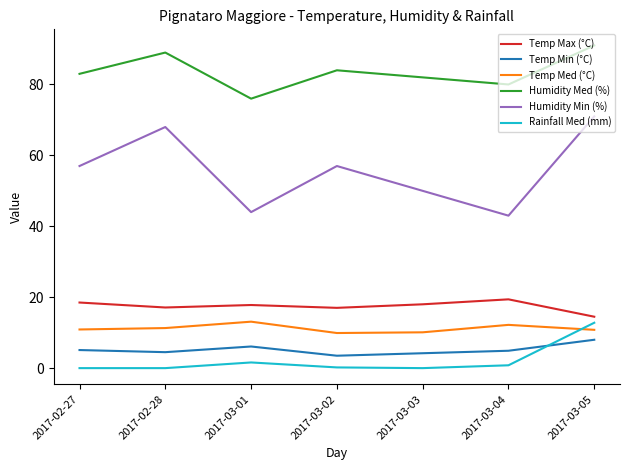

Which series has the largest total across all categories?

Humidity Med (%)